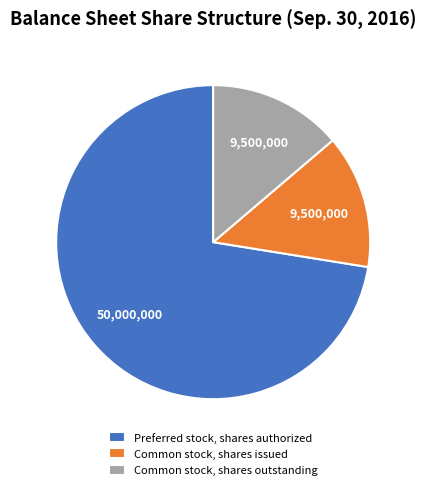

Does Common stock, shares issued represent more than half of the total?

No